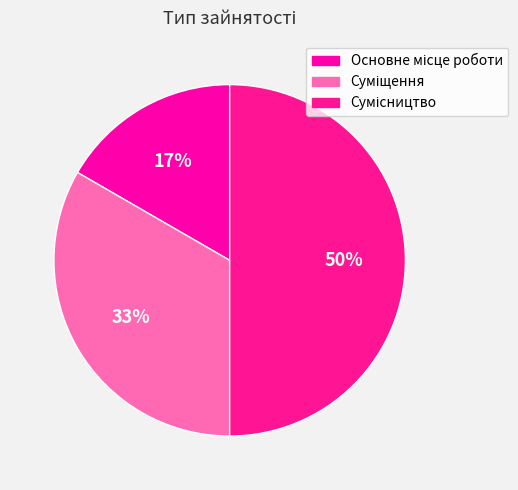

Which has a higher value, Сумісництво or Суміщення?

Сумісництво